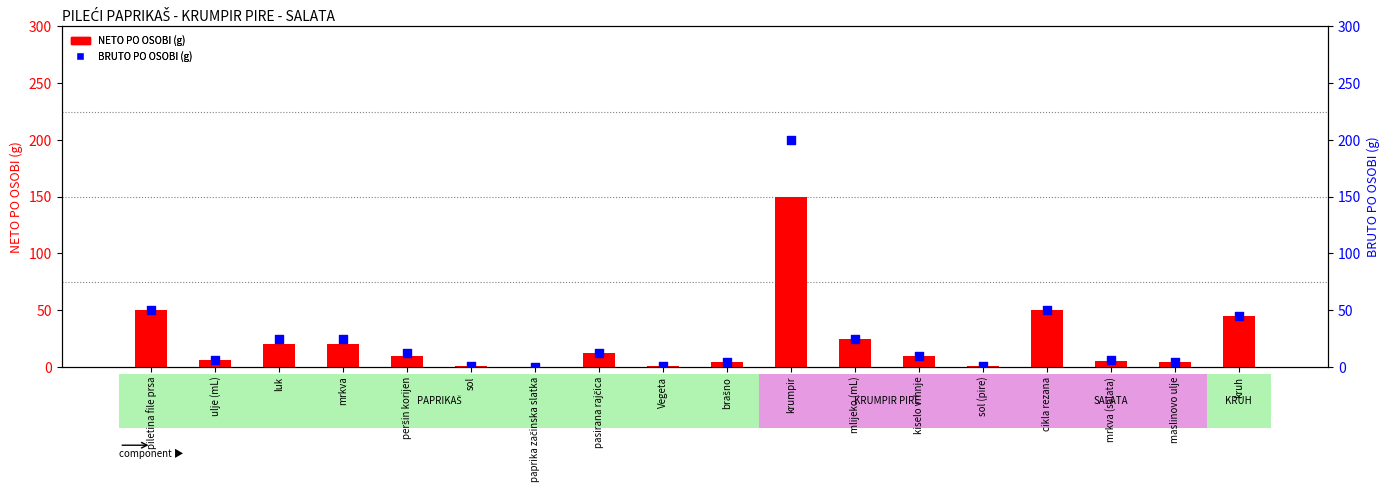

Which series has the widest spread of Y values?

BRUTO PO OSOBI (g)